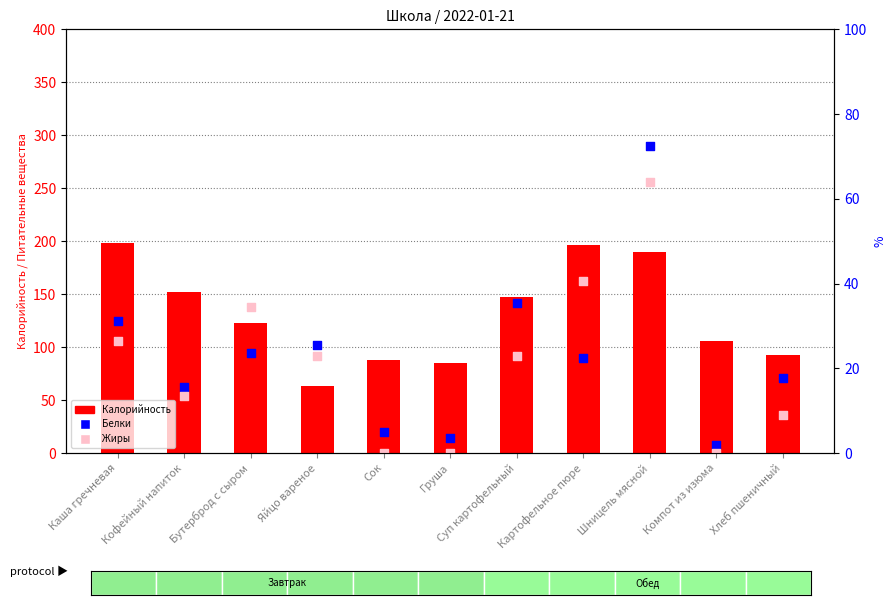

Which series contains the lowest Y value?

Жиры